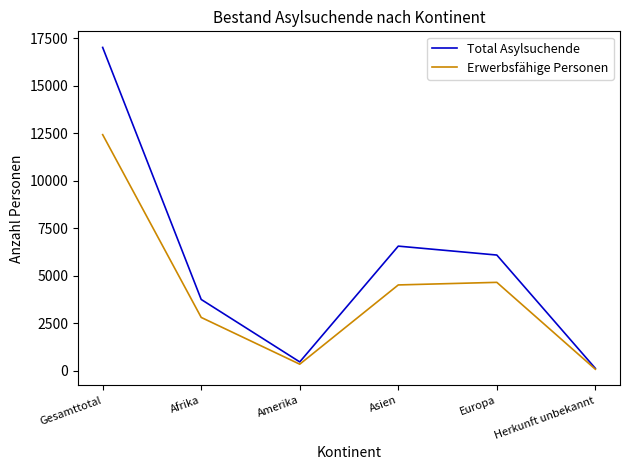

What is the smallest value displayed?

86